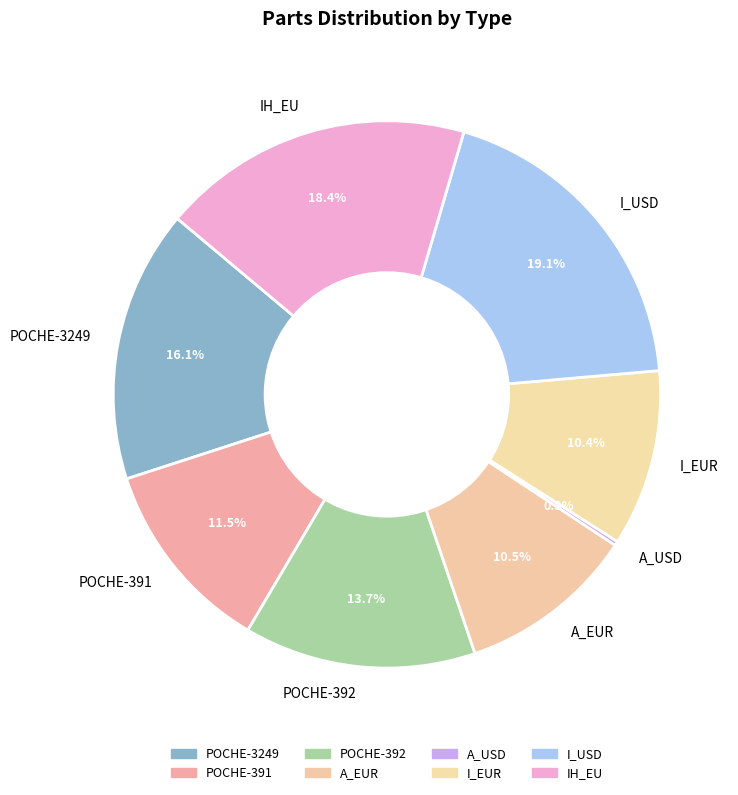

Between POCHE-391 and I_EUR, which is larger?

POCHE-391